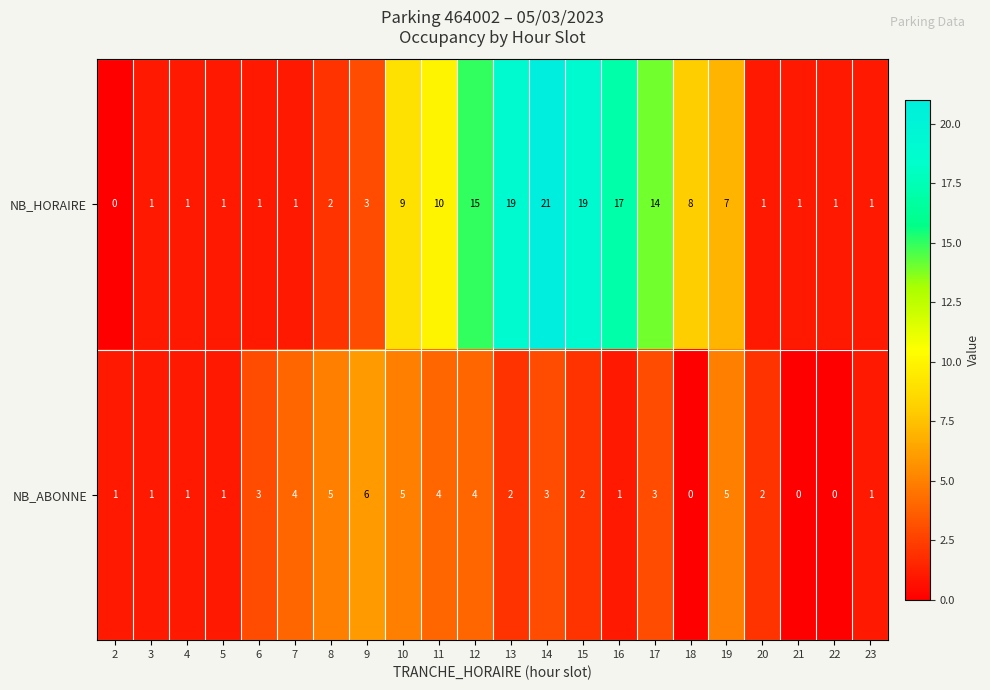

How many series are shown in this chart?

2